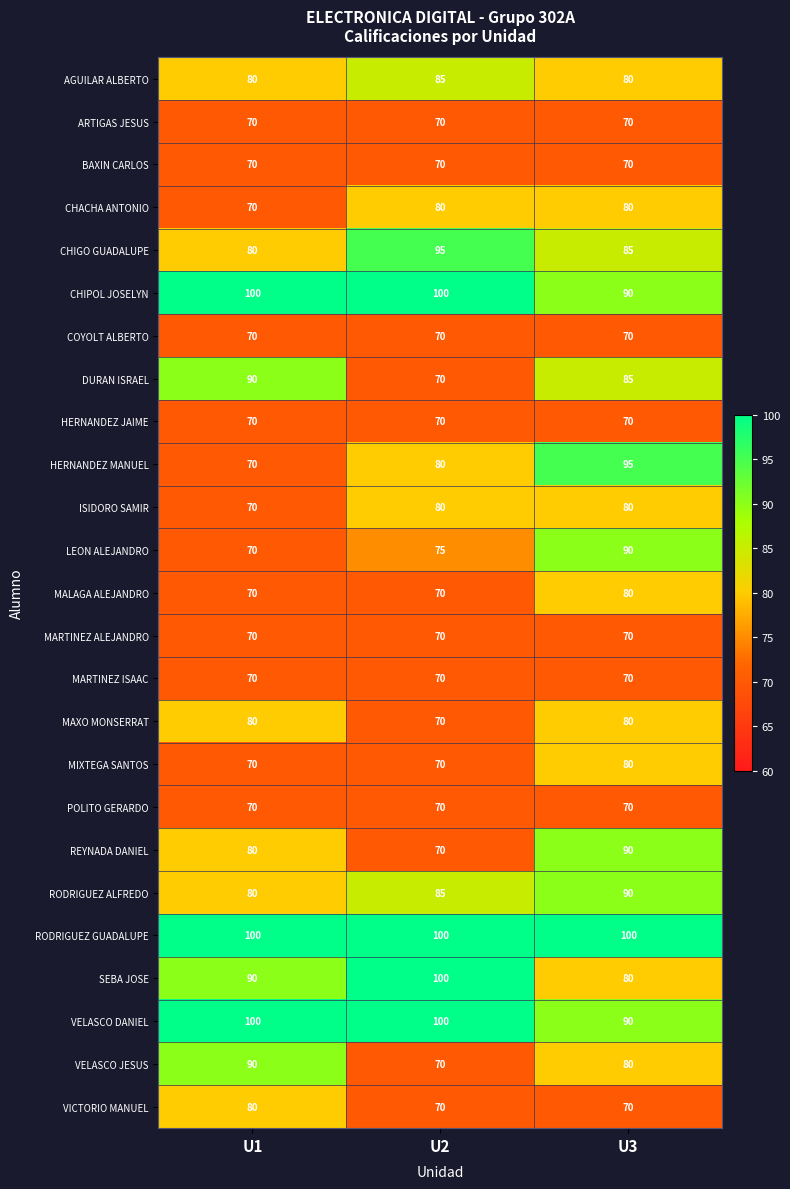

Between U1 and U3, which series saw the biggest shift?

HERNANDEZ MANUEL